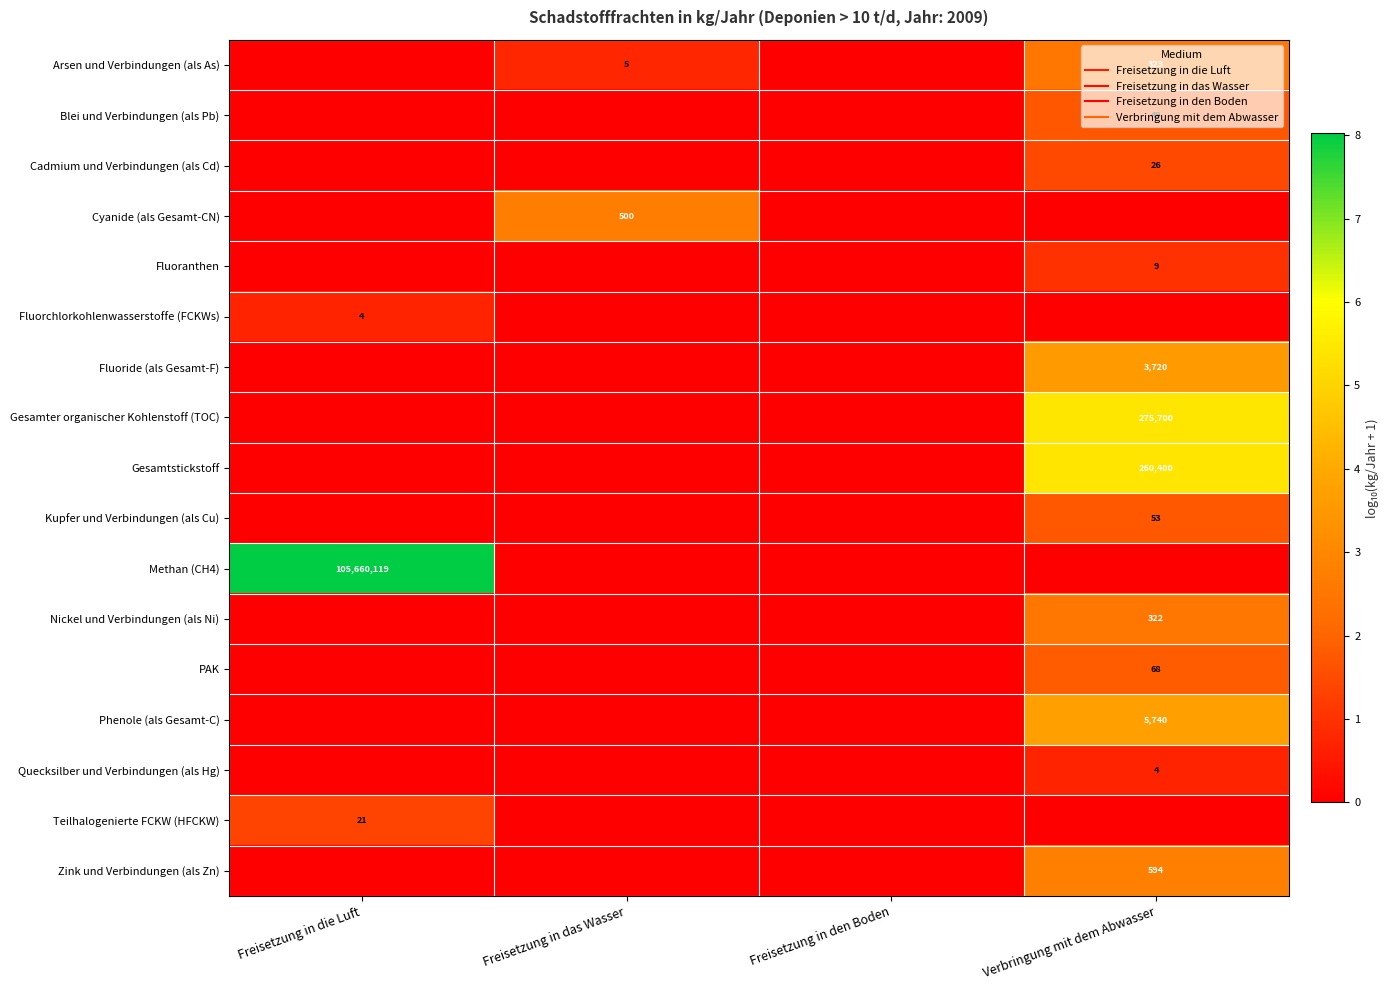

At how many categories does at least one series exceed 1?

3